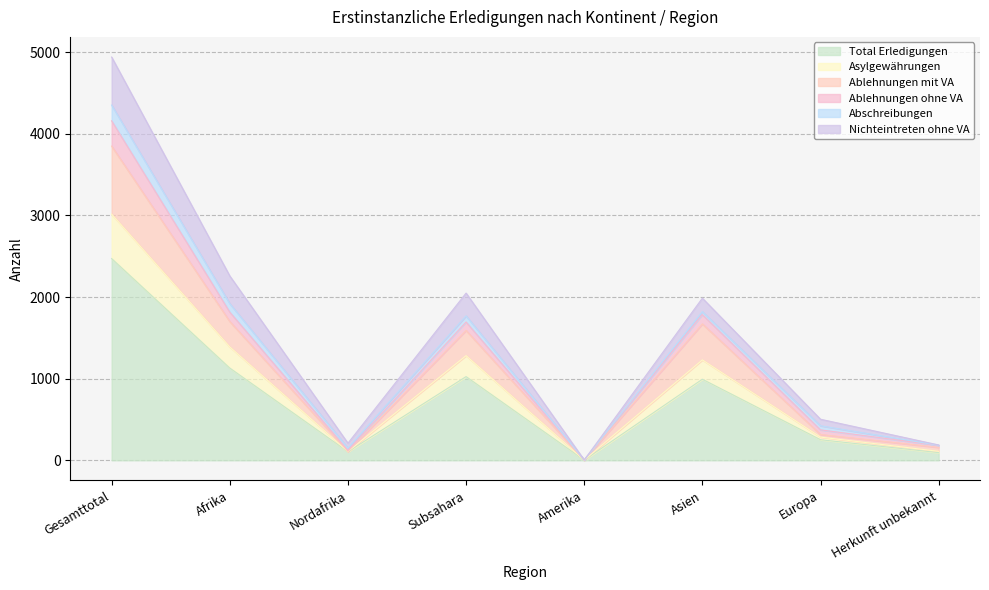

Which category has the highest value in the Total Erledigungen series?

Gesamttotal